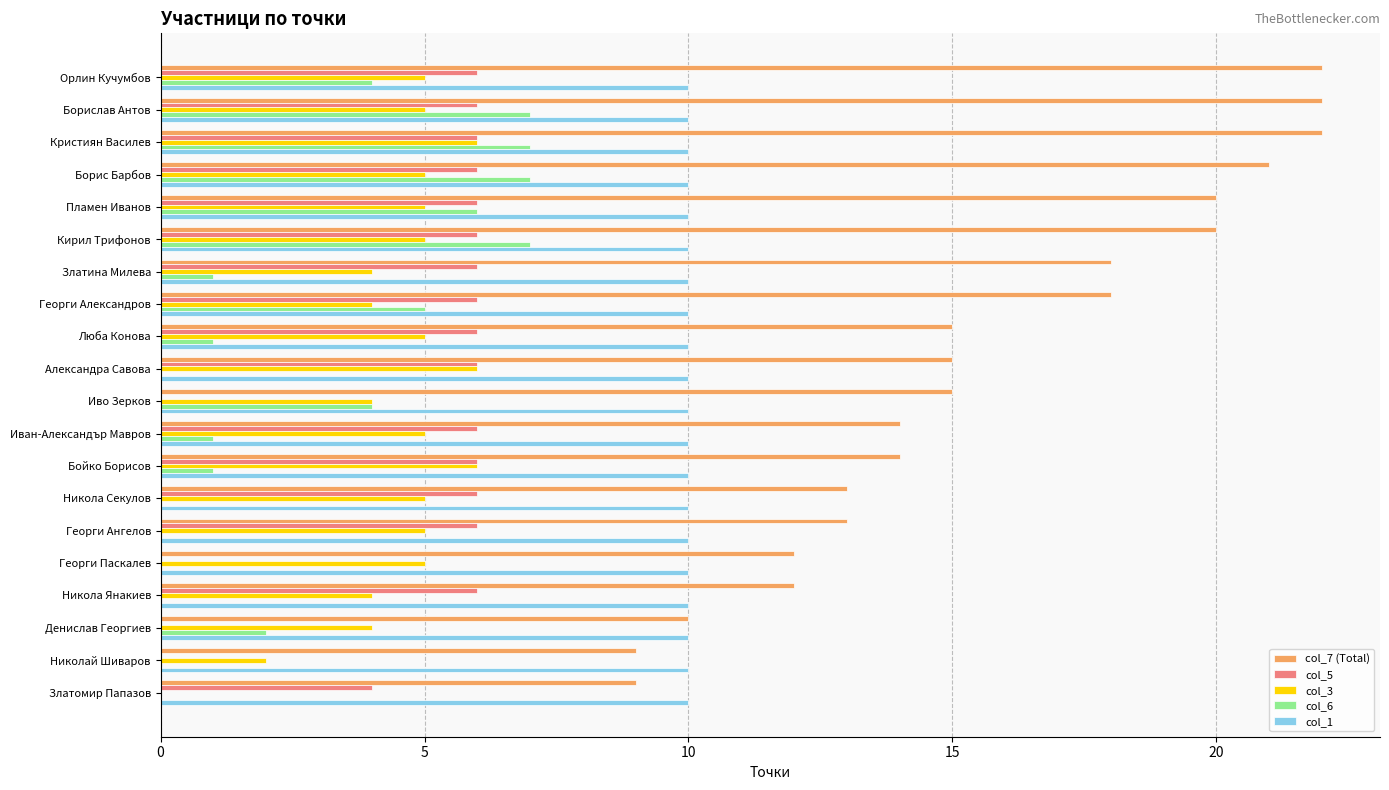

What is the maximum value for col_5?

6